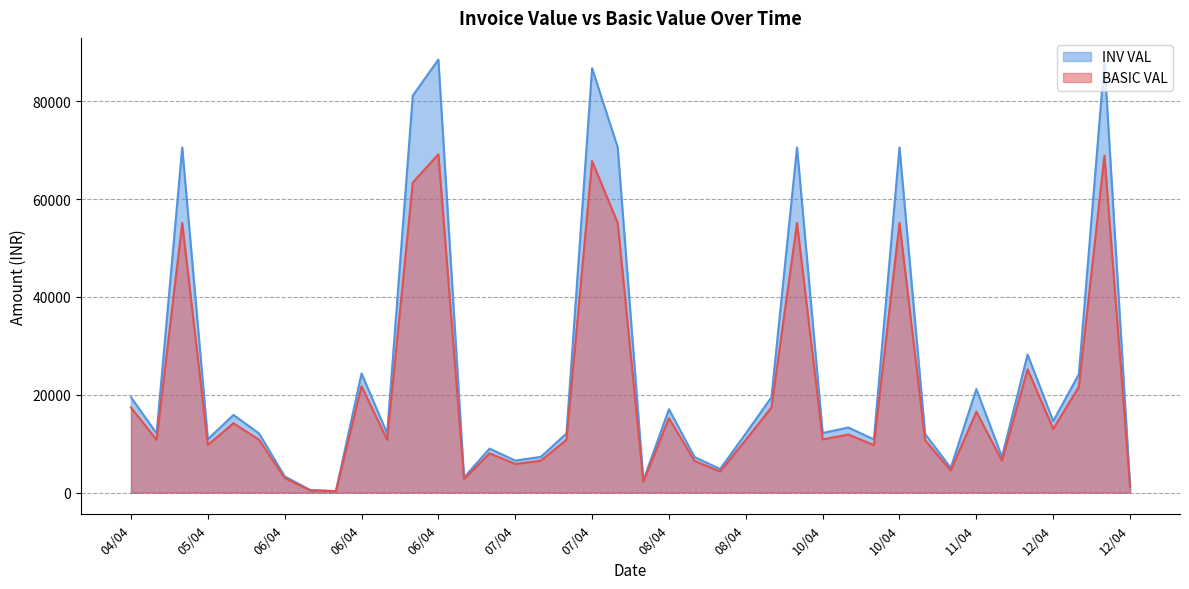

What is the difference between the second highest and minimum values in the BASIC VAL series?

68619.3